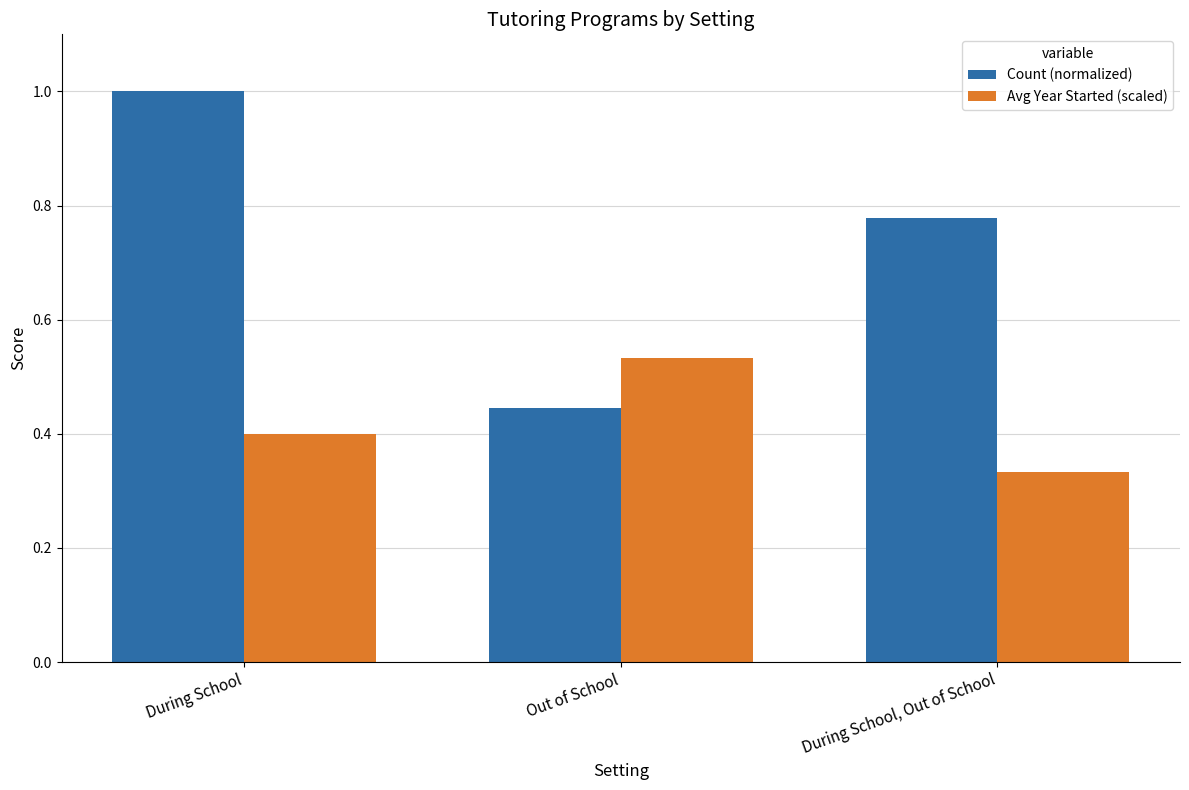

Between During School and Out of School, which series saw the biggest shift?

Count (normalized)